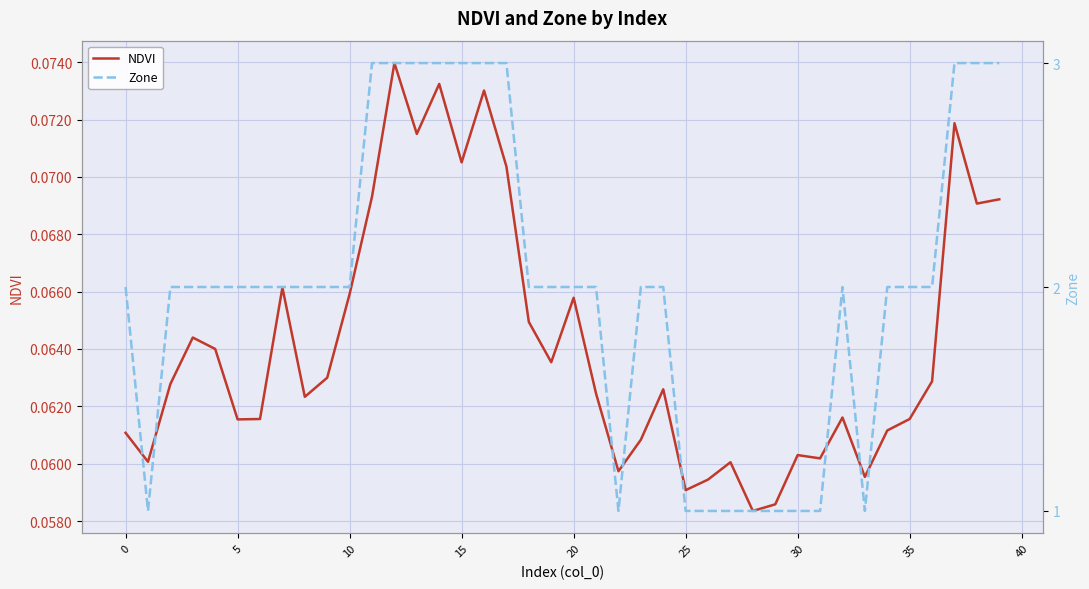

Rank the series at 31 from highest to lowest value.

Zone, NDVI